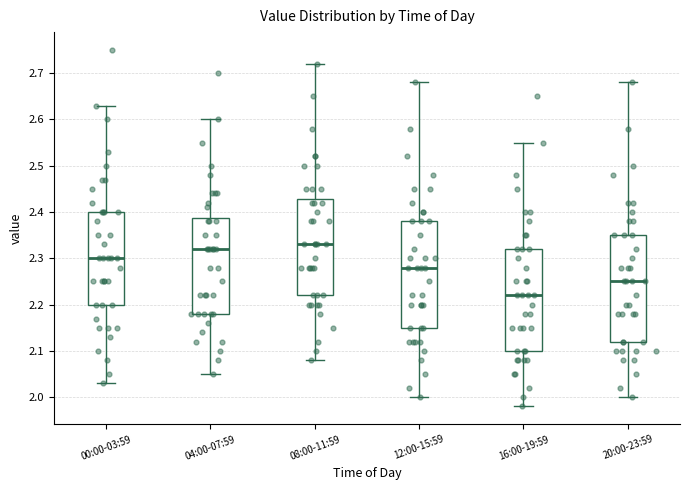

Where does the upper whisker of the box for 20:00-23:59 end on the y-axis? The values are not printed on the chart, so give them approximately, as read against the axis.

2.68